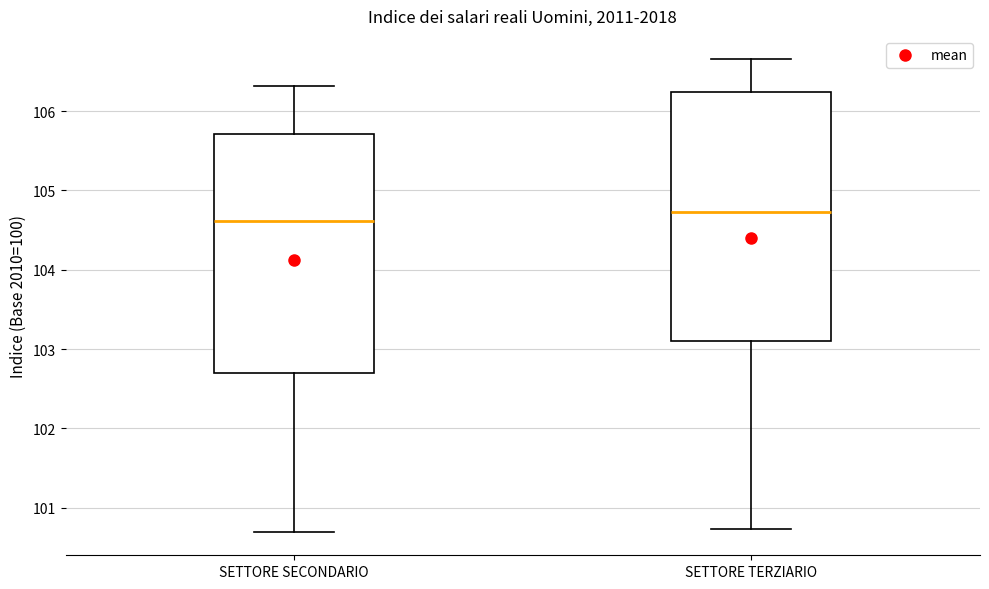

Which box has the lowest median line?

SETTORE SECONDARIO